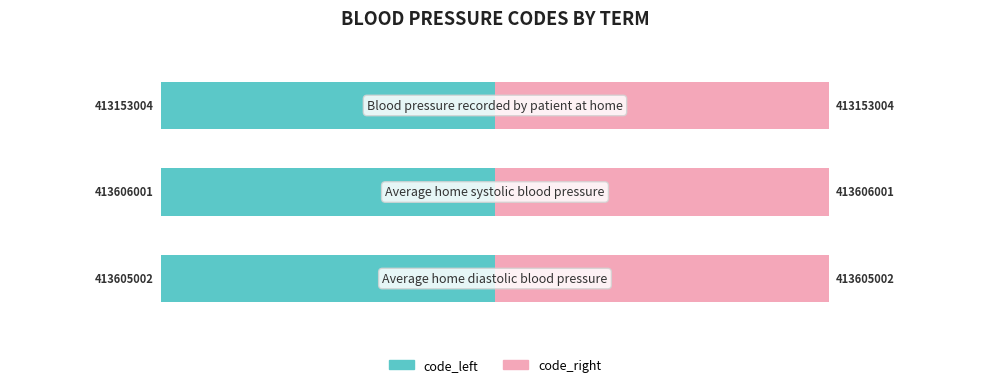

What are all the series names shown in the legend?

code_left, code_right